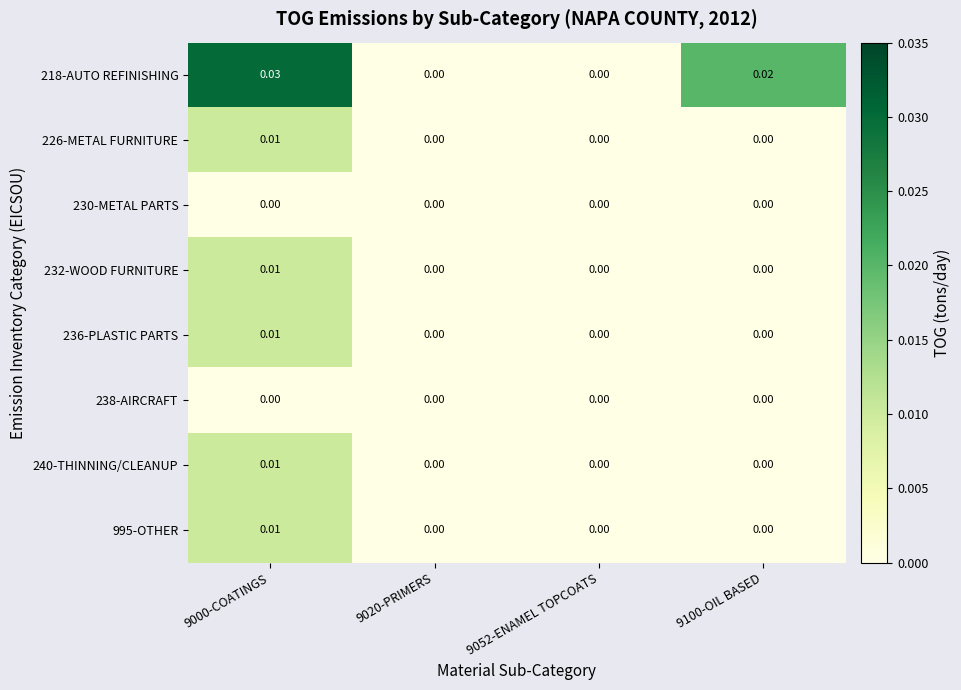

At which category is the sum across all series the highest?

9000-COATINGS